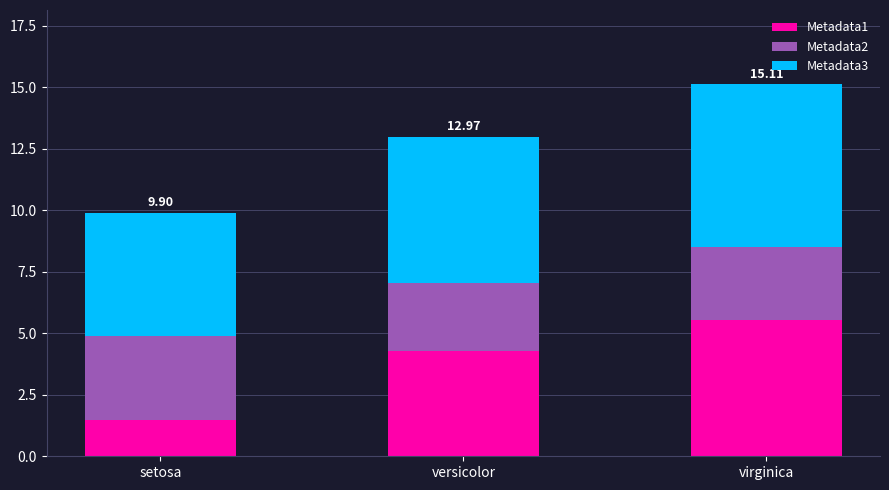

What is the total value across all series at versicolor?

13.0